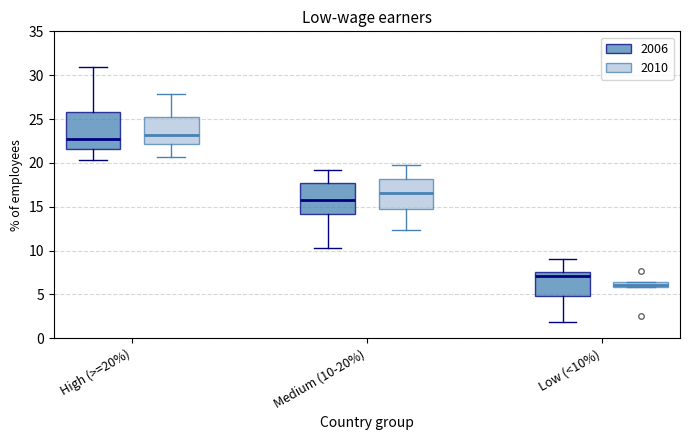

Which box's median line is the highest?

High (>=20%) (2010)